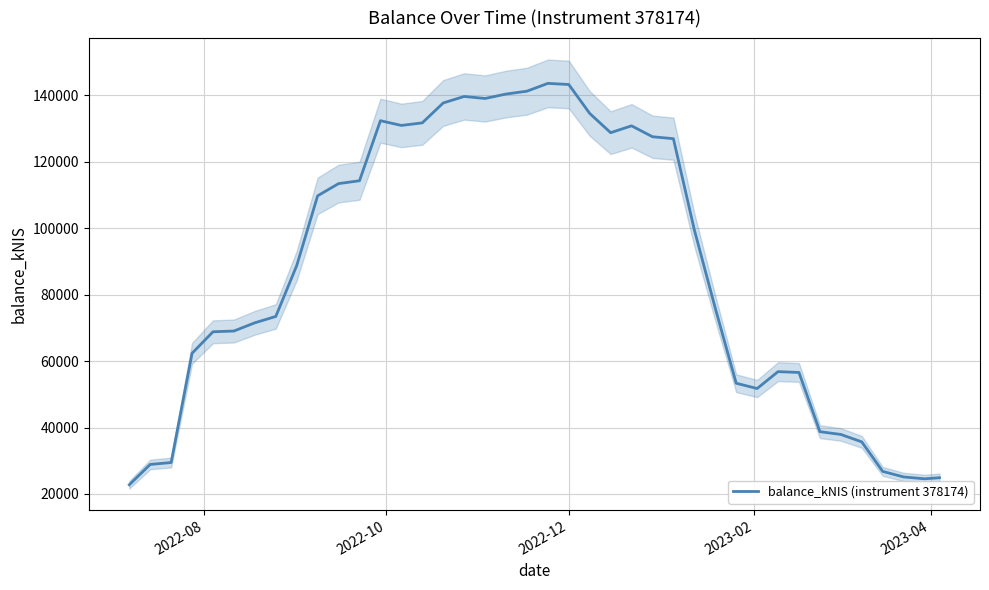

What is the average value?

87235.1